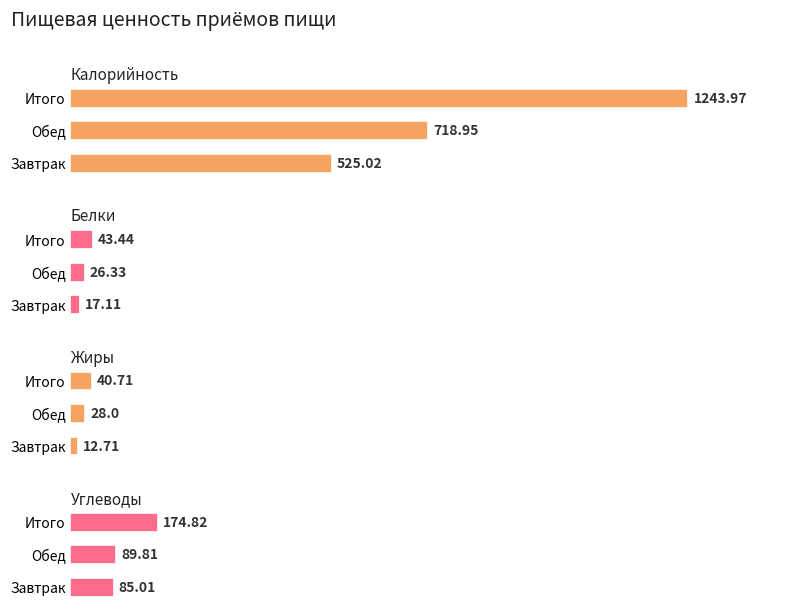

Which series changed the most between Завтрак and Обед?

Калорийность